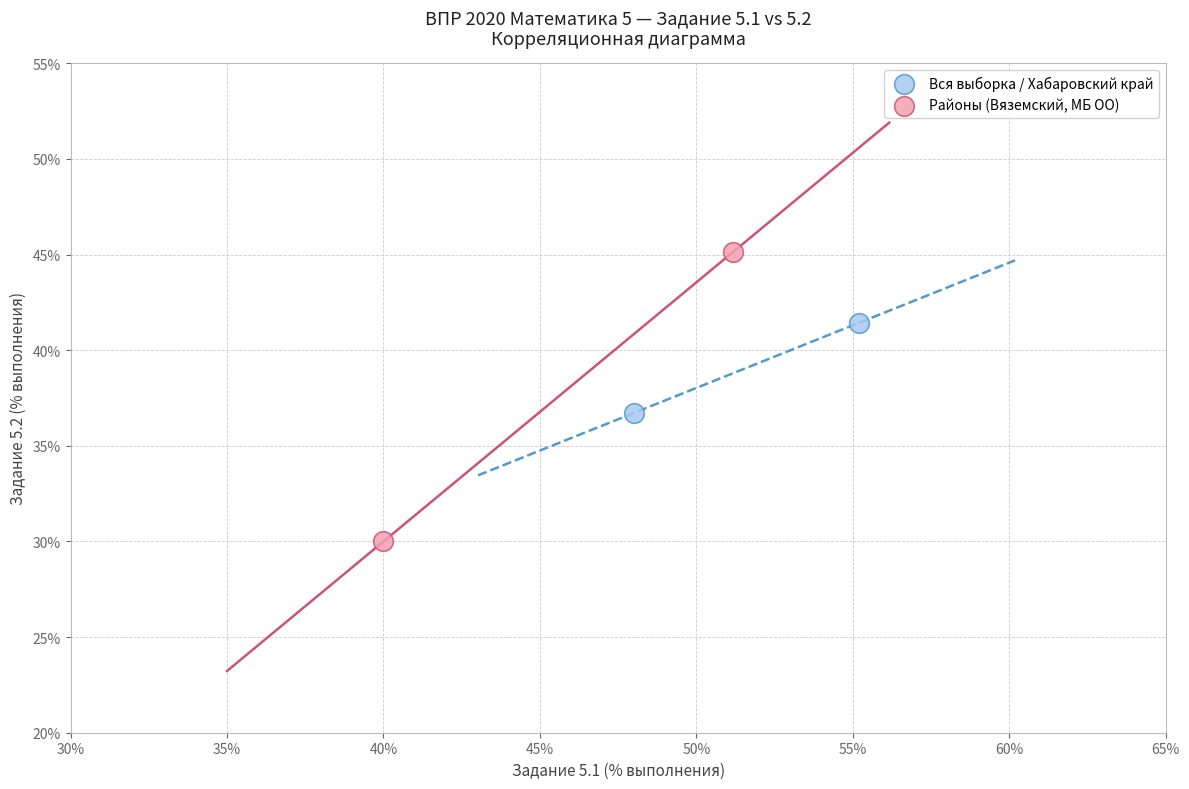

What are all the series names shown in the legend?

Вся выборка / Хабаровский край, Районы (Вяземский, МБ ОО)